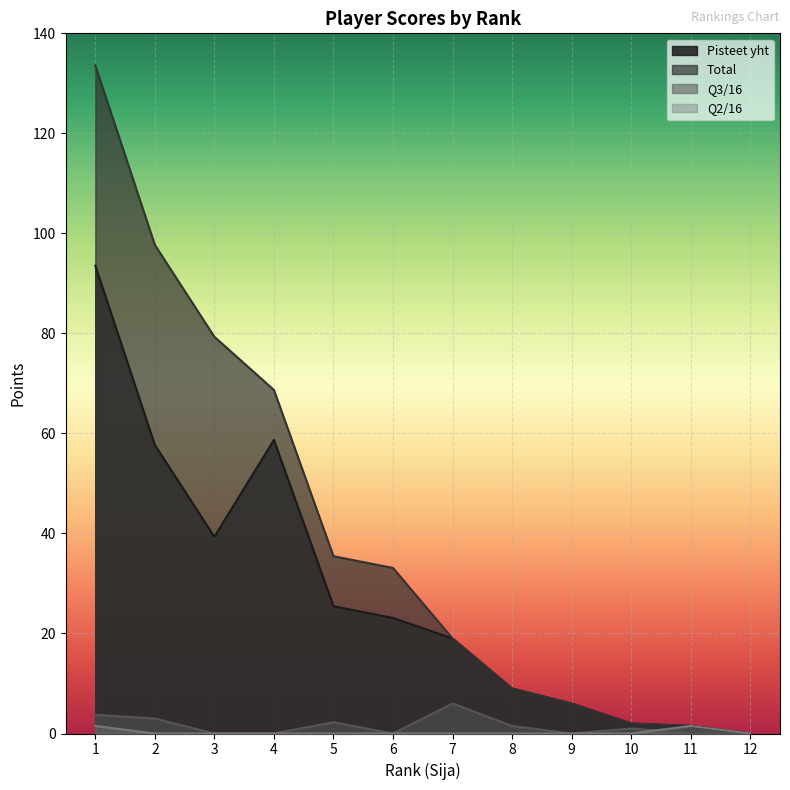

At which label does Q3/16 first exceed 1?

1